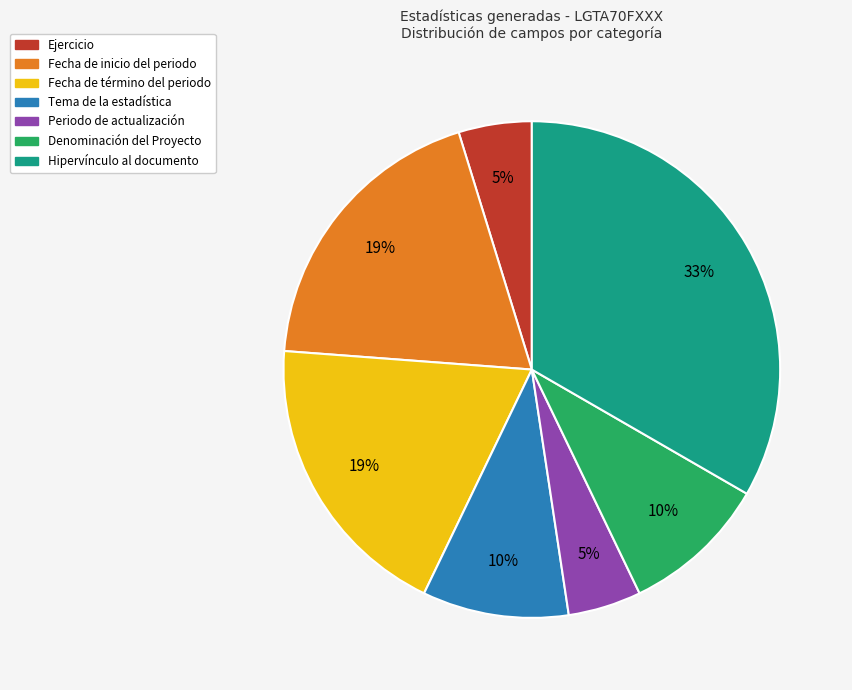

Do Tema de la estadística and Denominación del Proyecto together represent more than half of the pie?

No